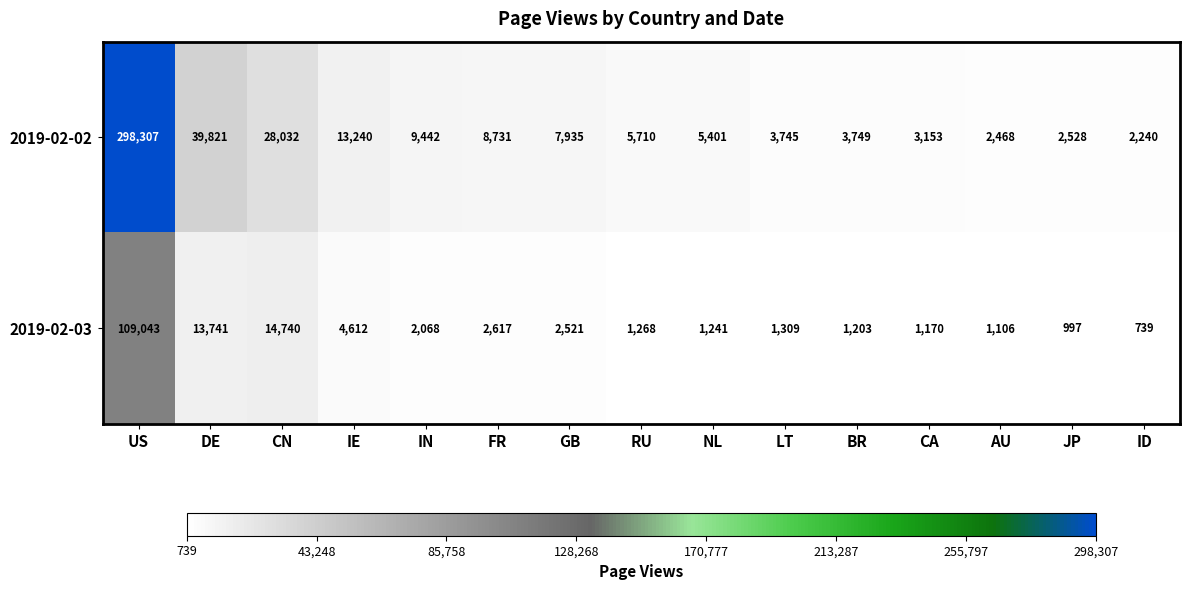

Which series has the largest range (max minus min)?

2019-02-02